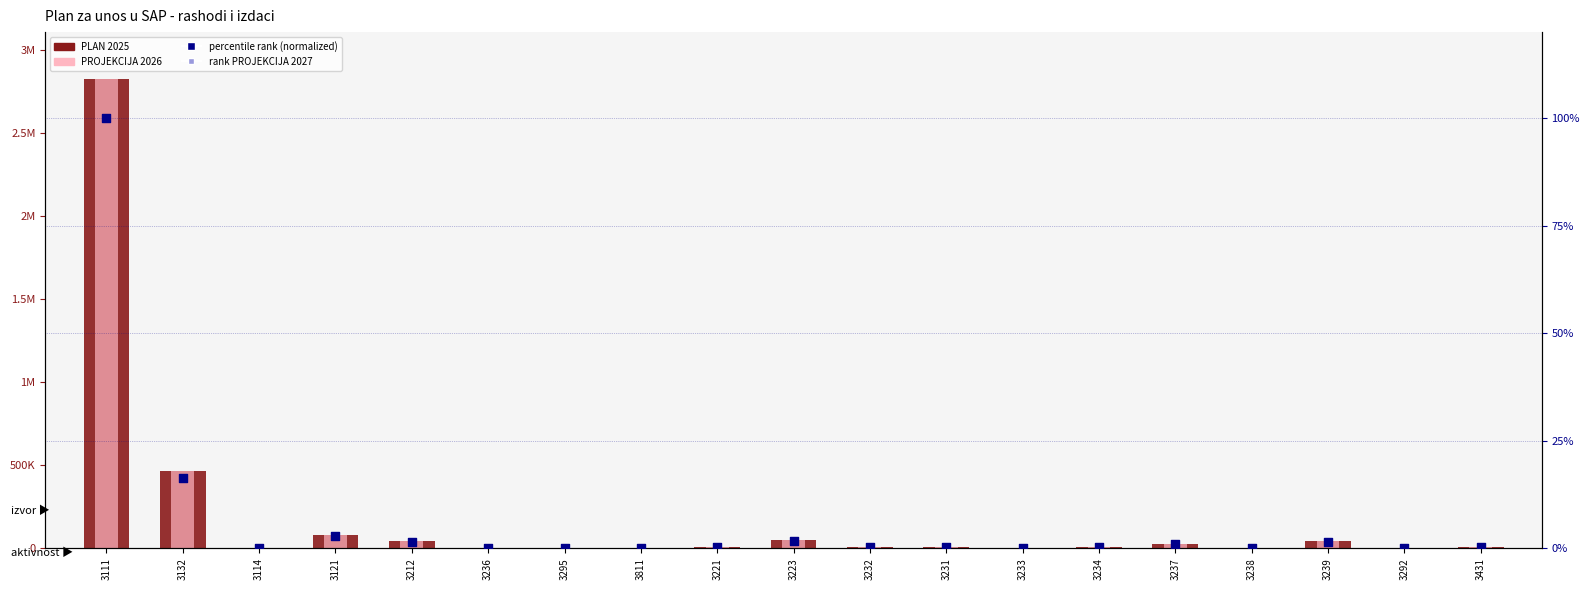

At which category is the sum across all series the highest?

3111